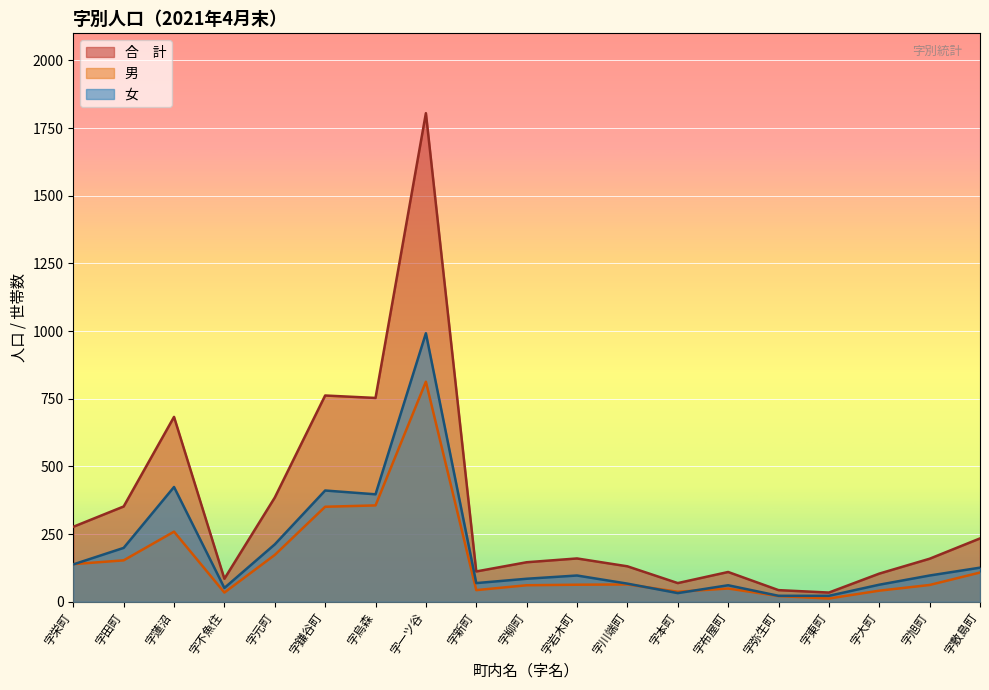

True or false: 男 and 合　計 intersect in this chart.

False